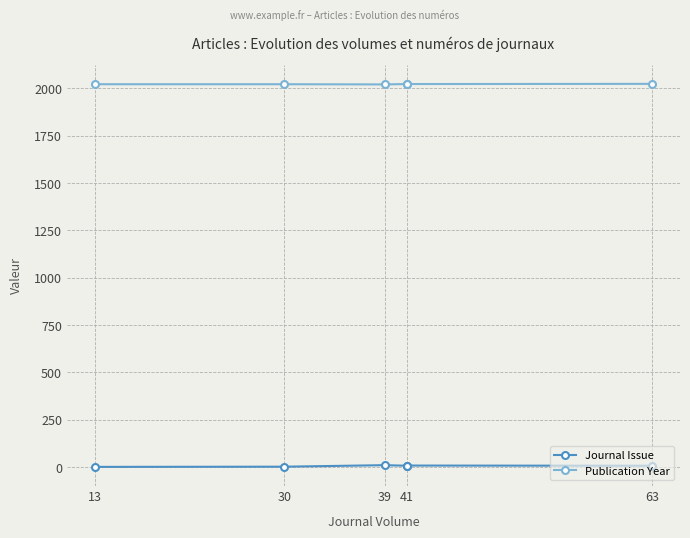

True or false: Journal Issue has a value of 1 at 13.

True